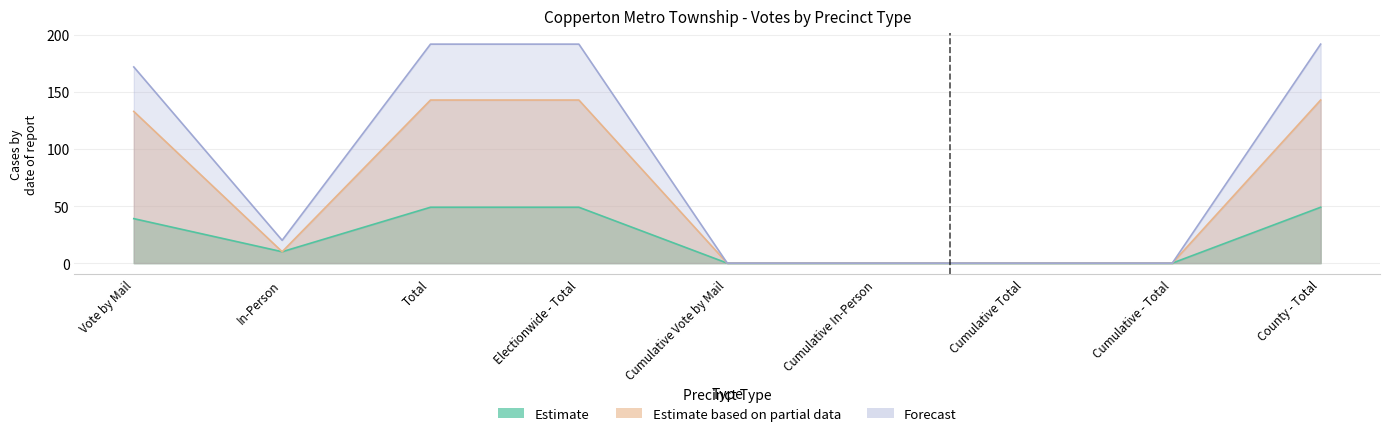

Which series changed the most between In-Person and Total?

Forecast